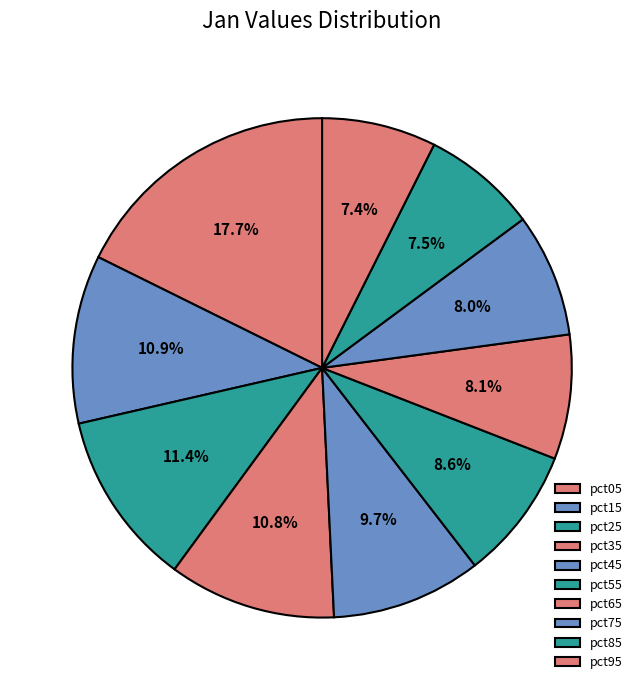

Is it true that pct25 is 1% of the pie?

False